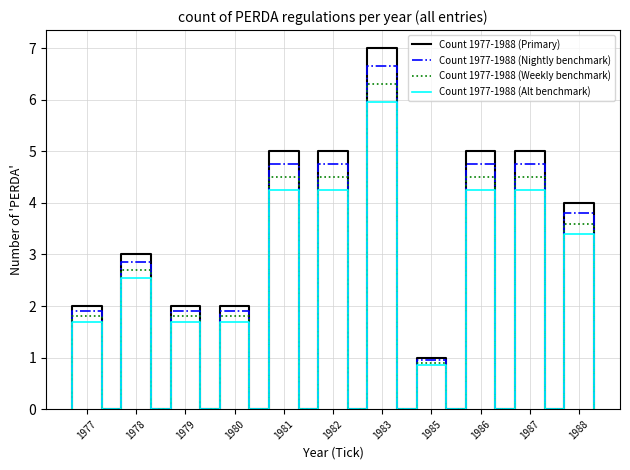

True or false: Count per Year (cyan) and Count per Year (dotted) cross at least once.

False